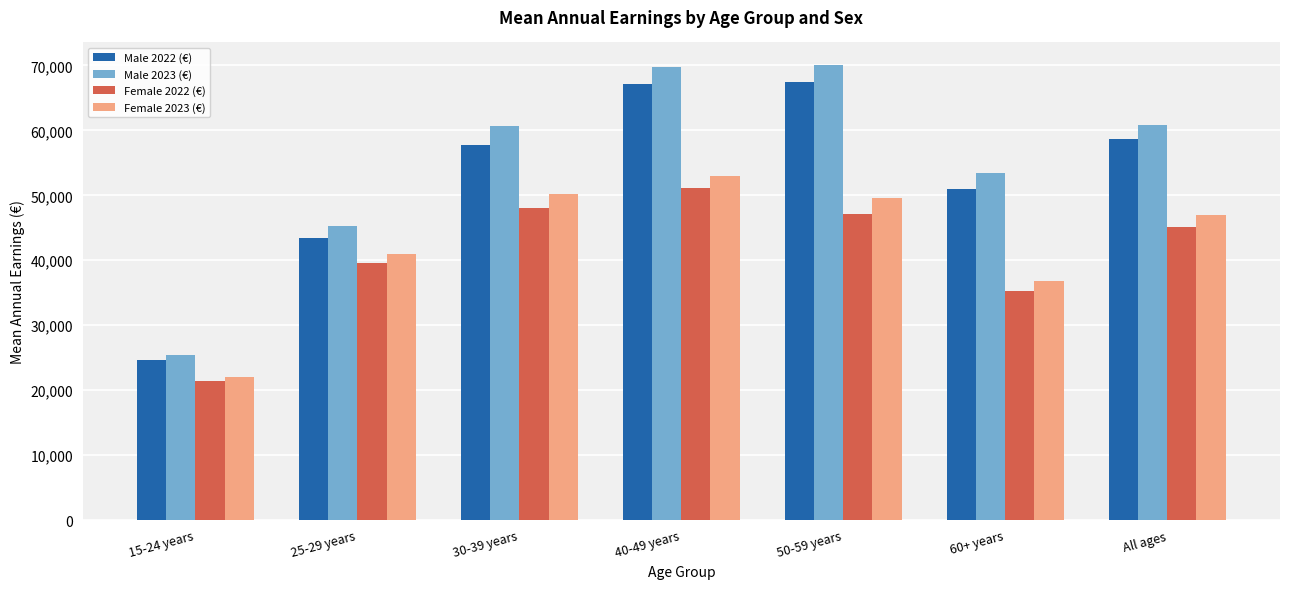

Is it true that Female 2022 (€) equals 39551 at 25-29 years?

True